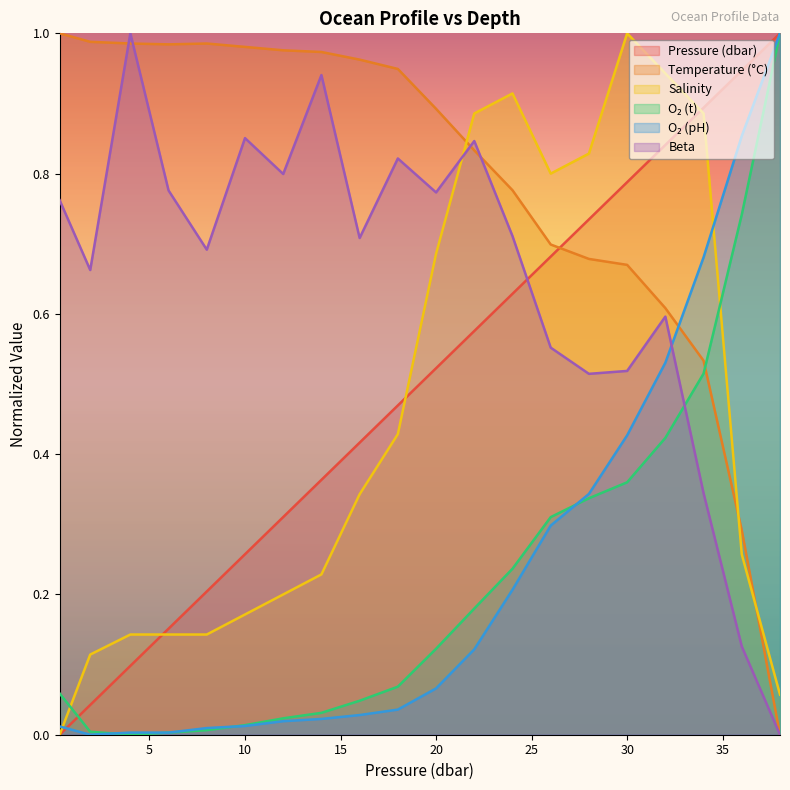

List the series in order of their peak value, lowest first.

p, t, s, o2_t, o2_ph, beta